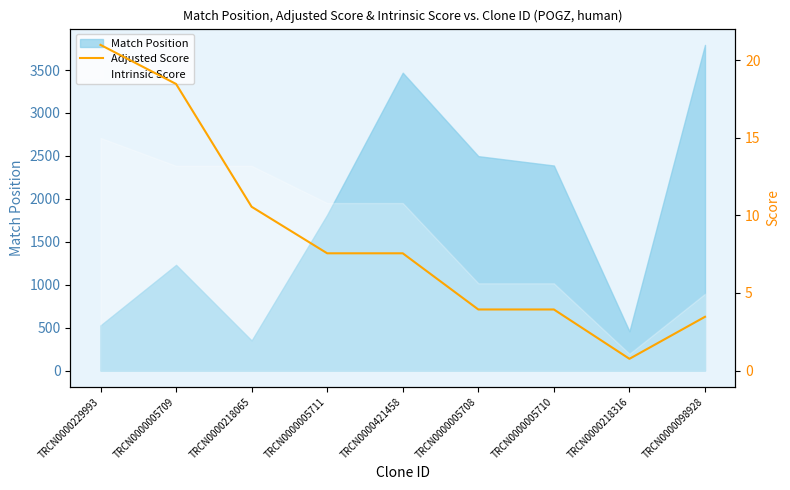

Reading left to right, extract all data points from this chart.

TRCN0000229993=21.0	TRCN0000005709=18.5	TRCN0000218065=10.6	TRCN0000005711=7.6	TRCN0000421458=7.6	TRCN0000005708=3.9	TRCN0000005710=3.9	TRCN0000218316=0.8	TRCN0000098928=3.5